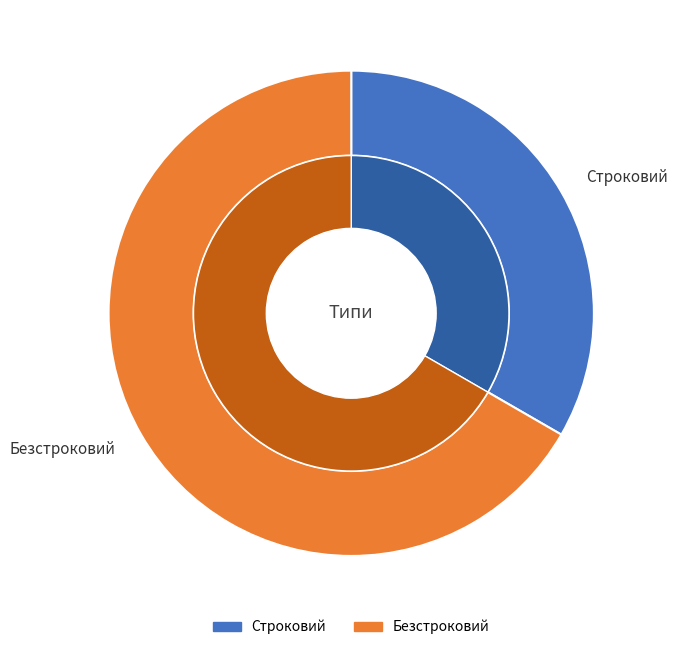

How many slices are in this pie chart?

2